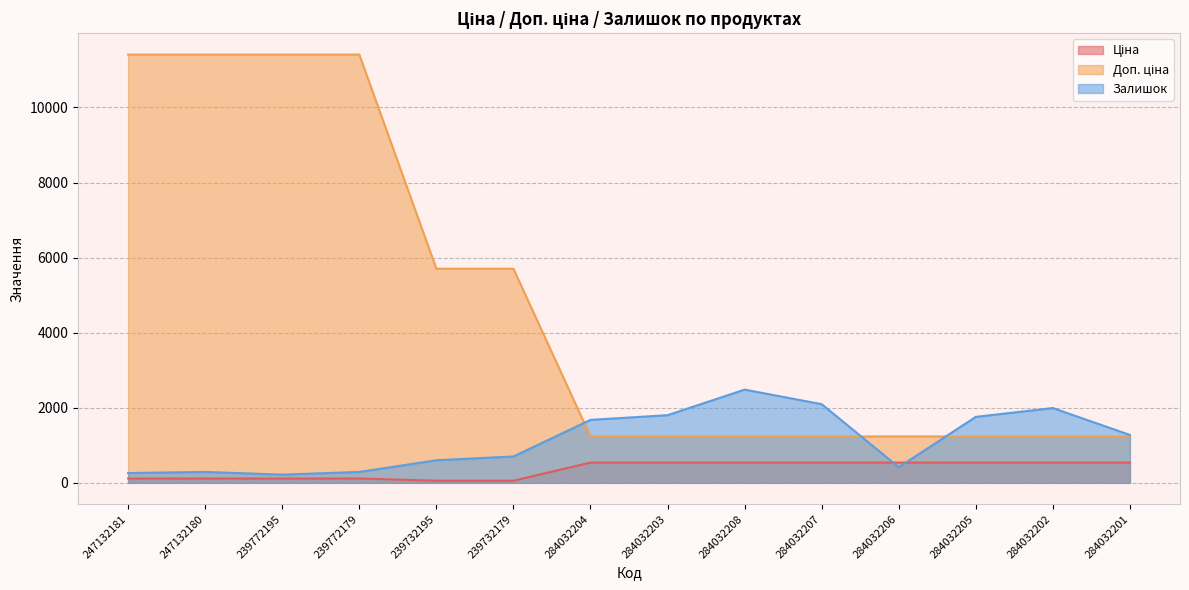

At how many categories does at least one series exceed 2992?

6